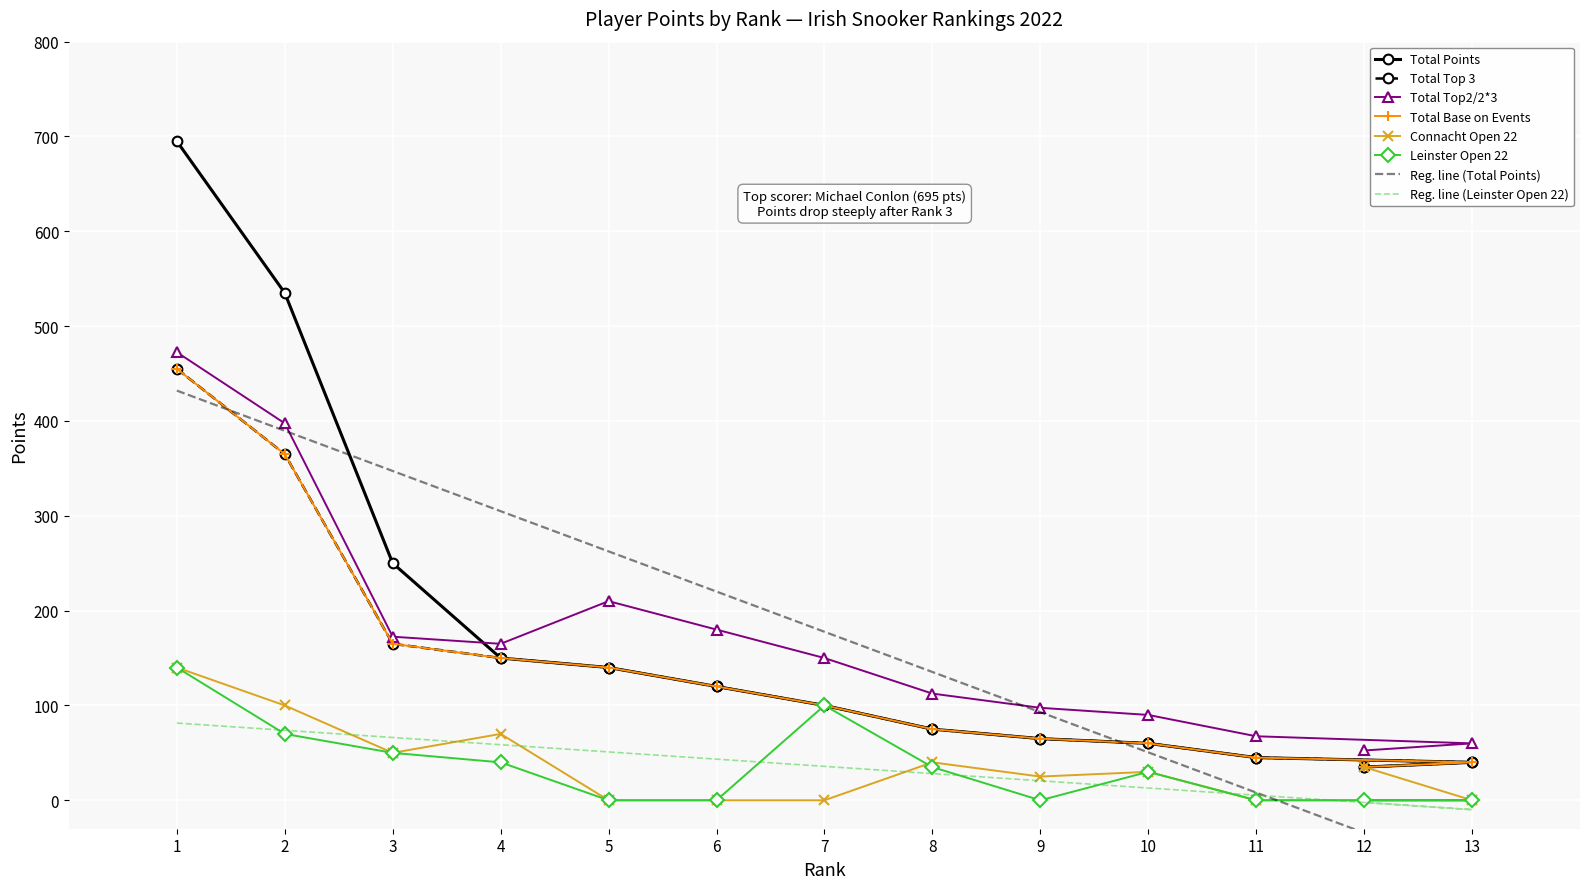

What is the spread (max minus min) of values at 9?

97.5